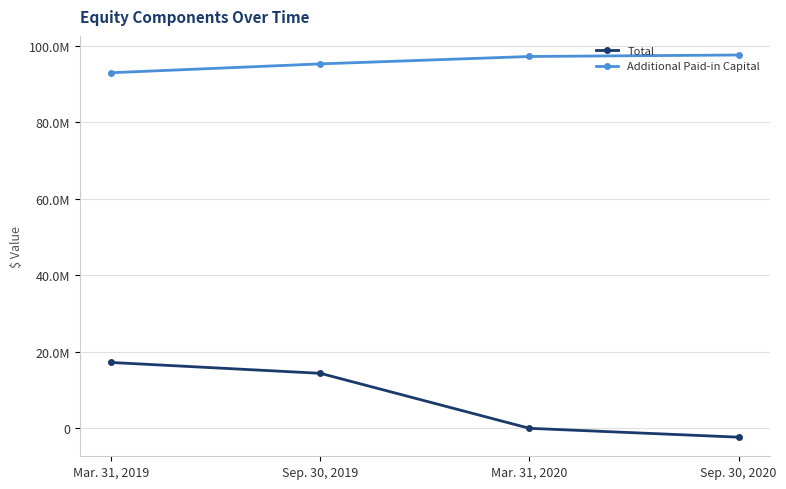

Which has a higher value, Sep. 30, 2019 or Mar. 31, 2020?

Sep. 30, 2019